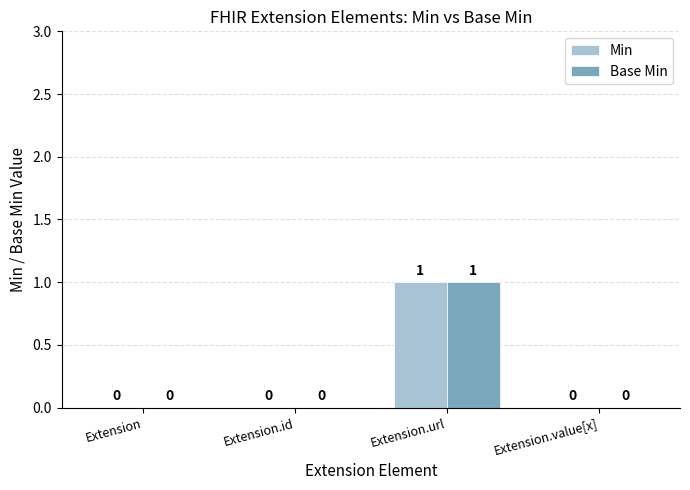

Reading right to left, what are all the values shown in this chart?

Min: Extension.value[x]=0	Extension.url=1	Extension.id=0	Extension=0
Base Min: Extension.value[x]=0	Extension.url=1	Extension.id=0	Extension=0